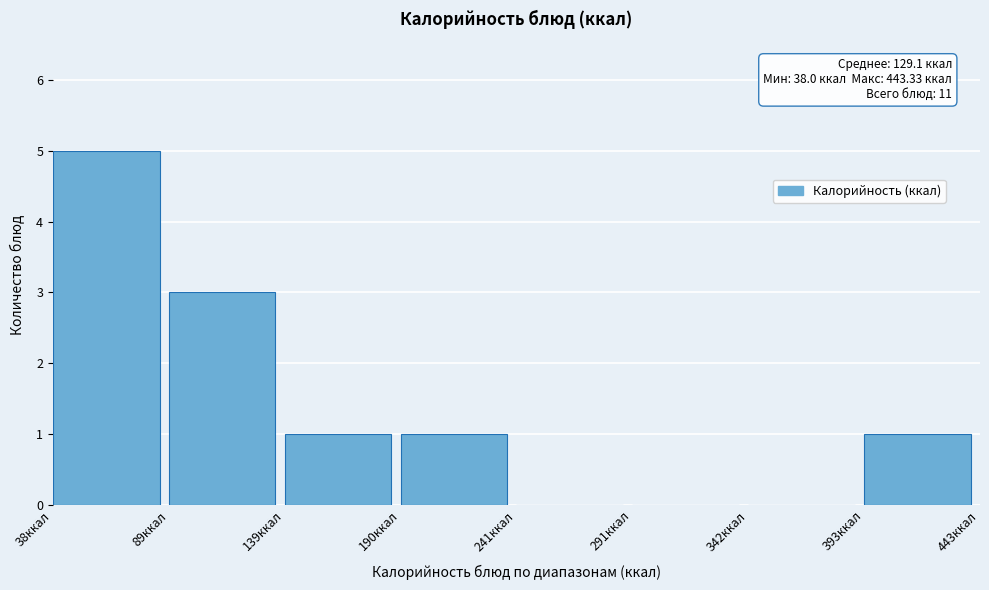

Over which range of the x-axis is the bar tallest?

40 to 90